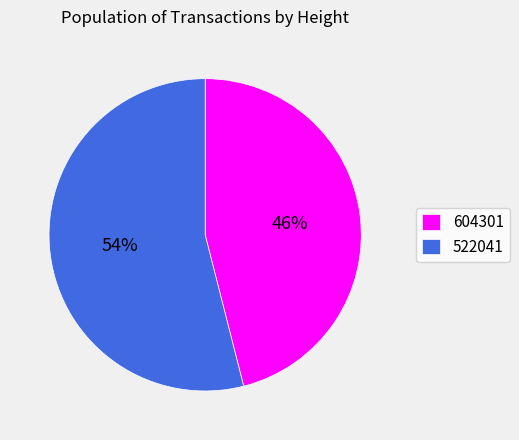

How many segments does this pie chart have?

2